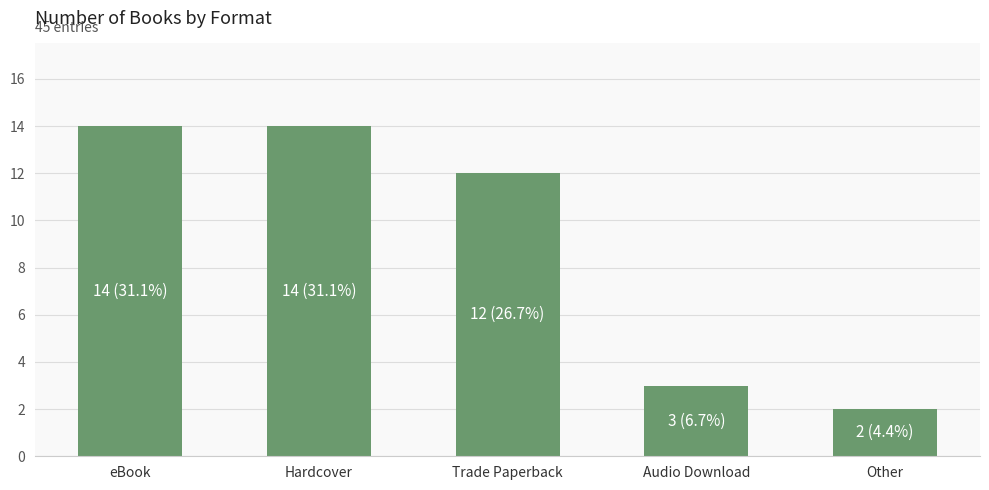

What is the greatest value displayed?

14